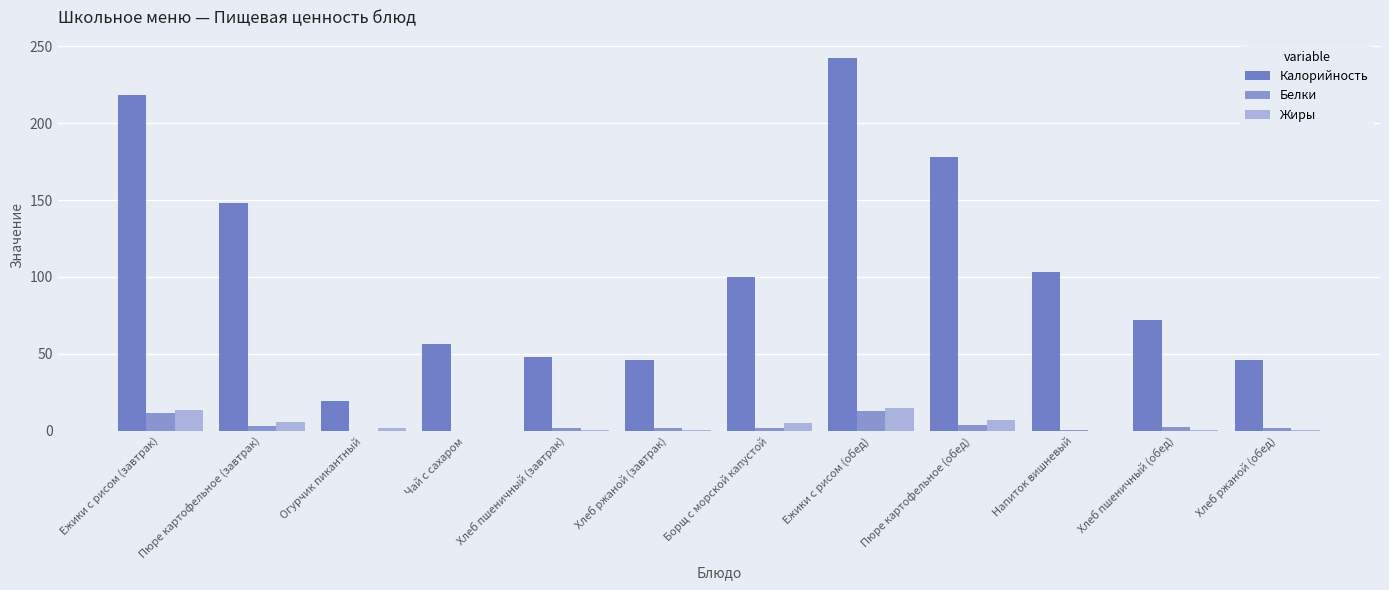

Between Хлеб ржаной (завтрак) and Пюре картофельное (обед), which series saw the biggest shift?

Калорийность